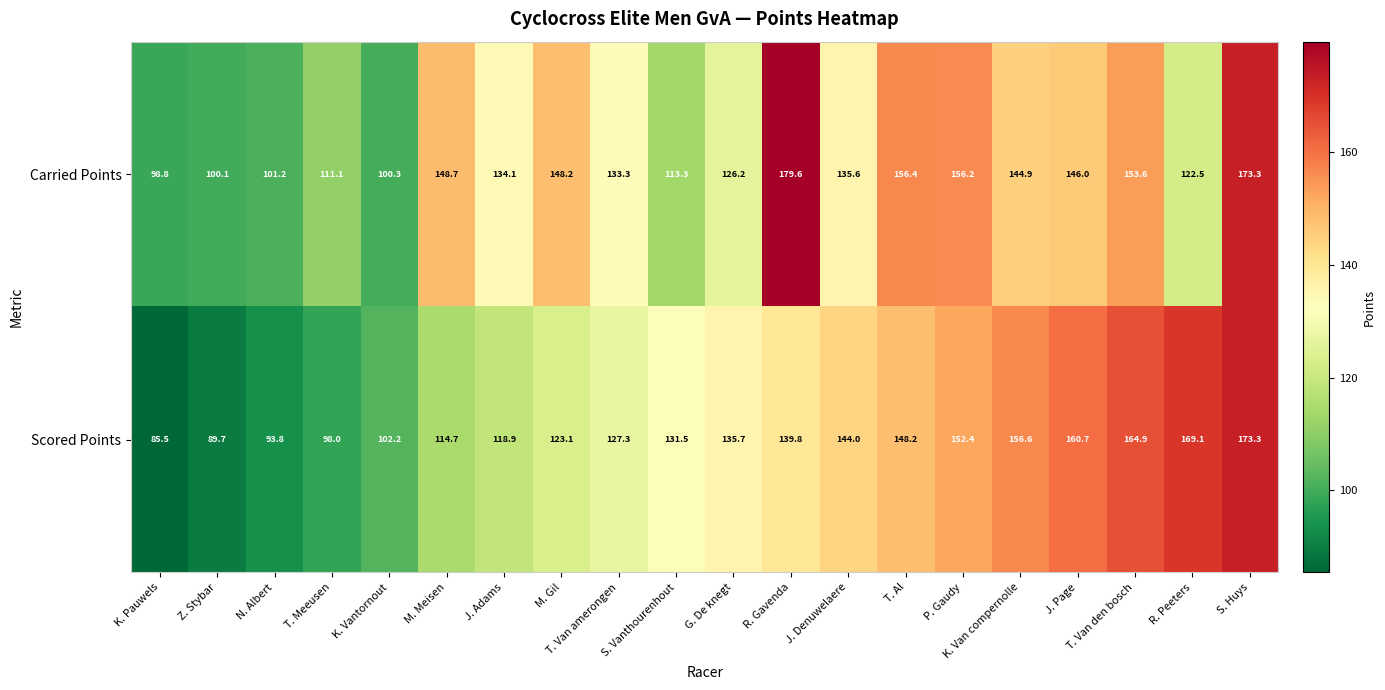

Which category has the lowest value across all series?

K. Pauwels